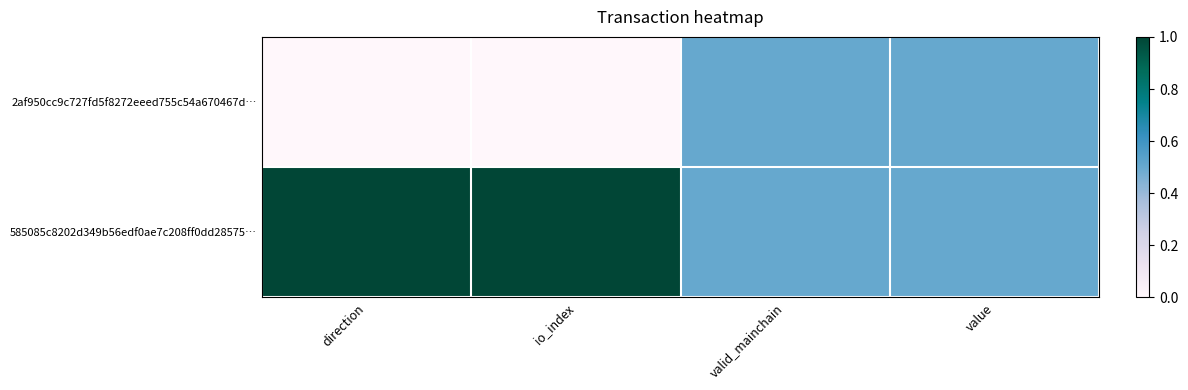

Between value and valid_mainchain, which is larger?

value